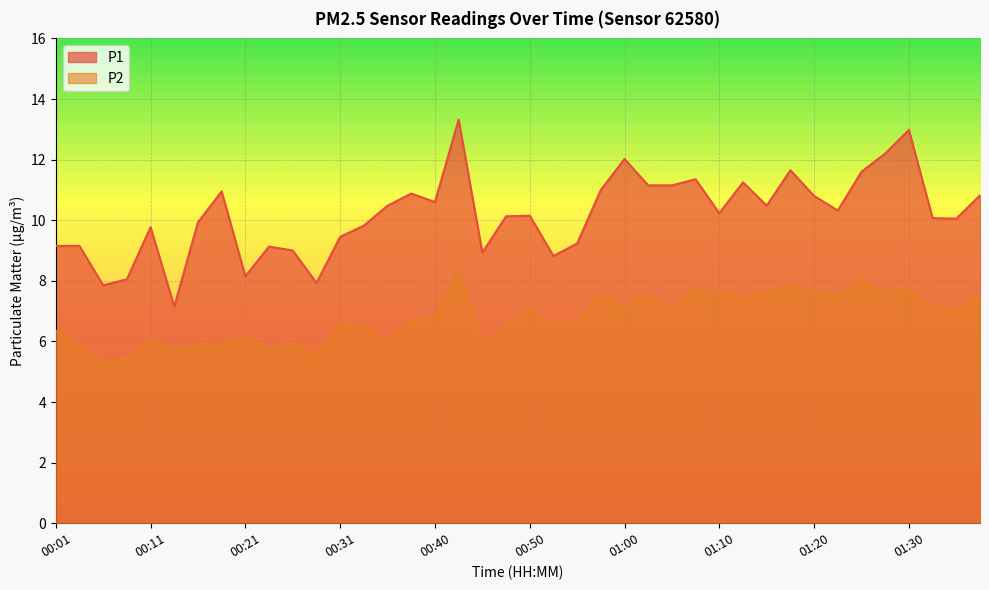

In P1, how many points are higher than both neighbors (excluding endpoints)?

11